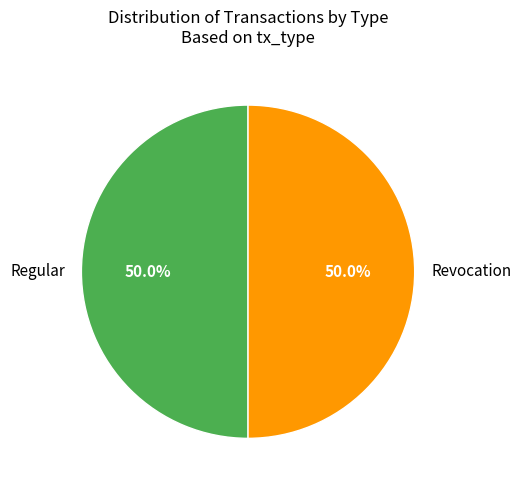

The Revocation slice represents 50% of the pie. True or false?

True